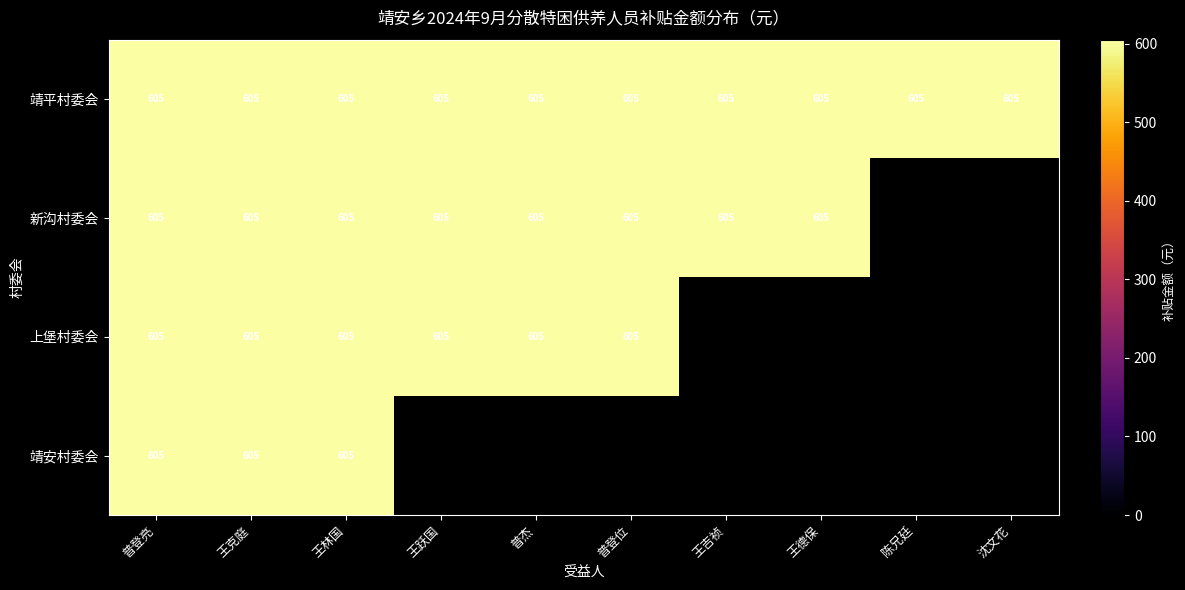

Reading left to right, list all the values displayed in this chart.

靖平村委会: 605	605	605	605	605	605	605	605	605	605
新沟村委会: 605	605	605	605	605	605	605	605	0	0
上堡村委会: 605	605	605	605	605	605	0	0	0	0
靖安村委会: 605	605	605	0	0	0	0	0	0	0